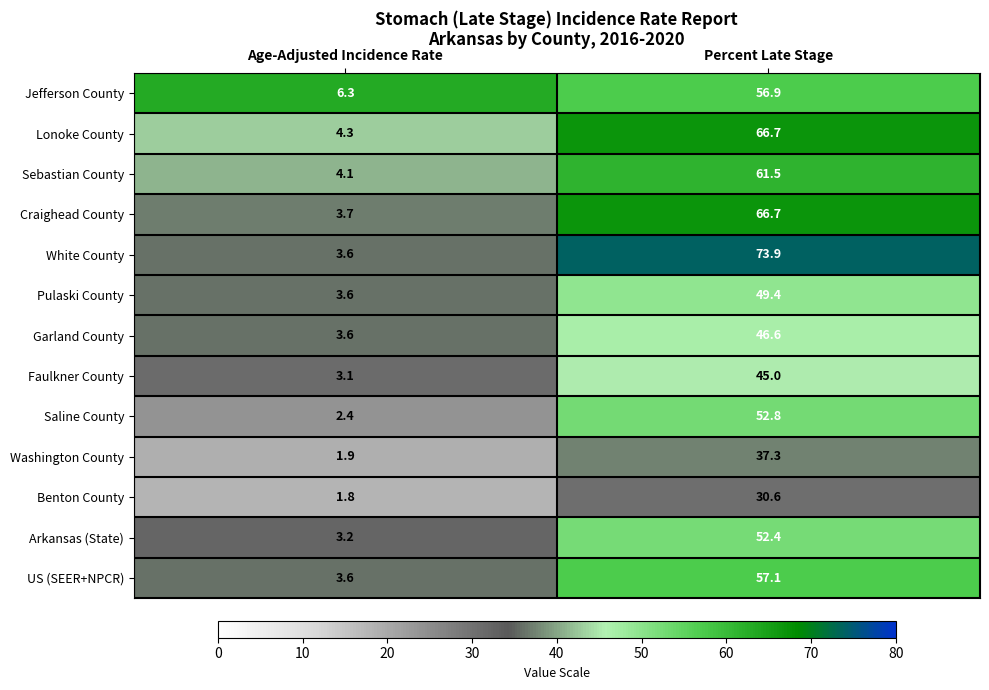

What is the difference between the maximum and minimum values in the Benton County series?

28.8